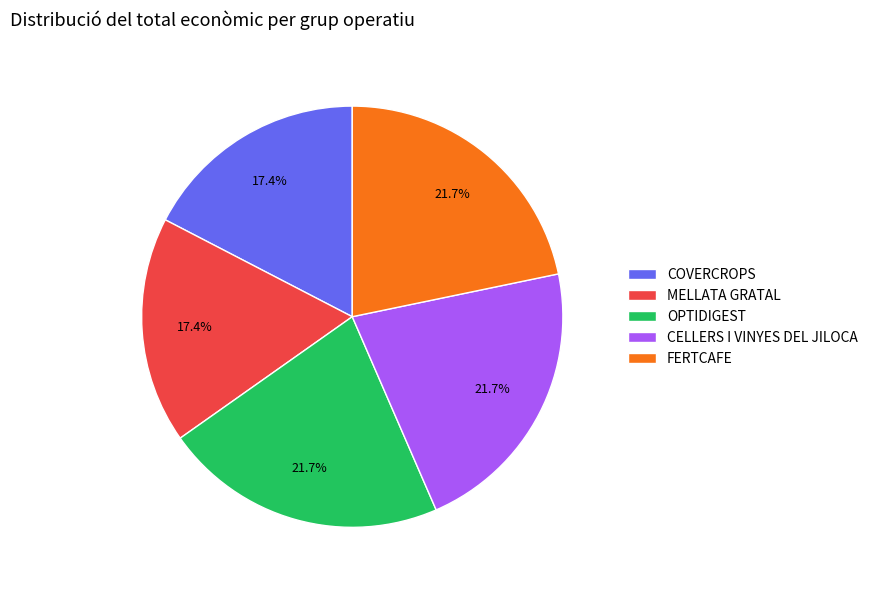

What percentage is the OPTIDIGEST slice, to the nearest percent?

22%